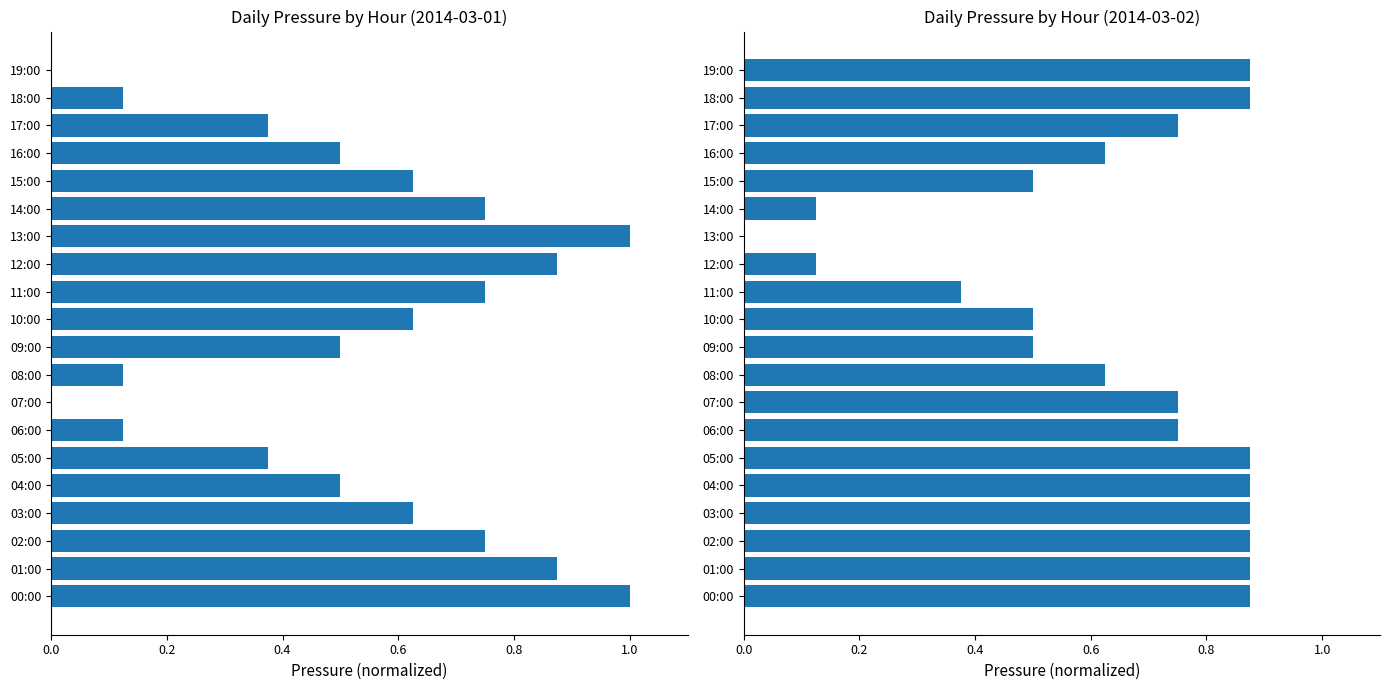

Is it true that press (2014-03-02) equals 0.9 at 00:00?

True